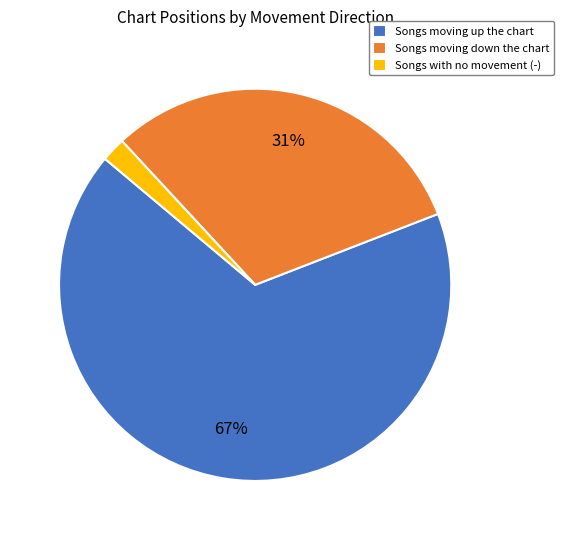

Is there any slice that represents more than half of the pie?

Yes